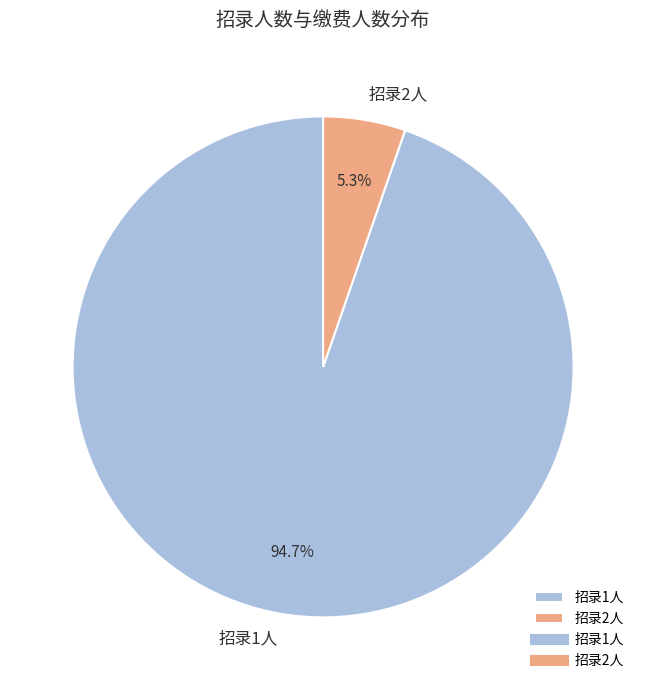

Is the sum of 招录2人 and 招录1人 greater than half?

Yes